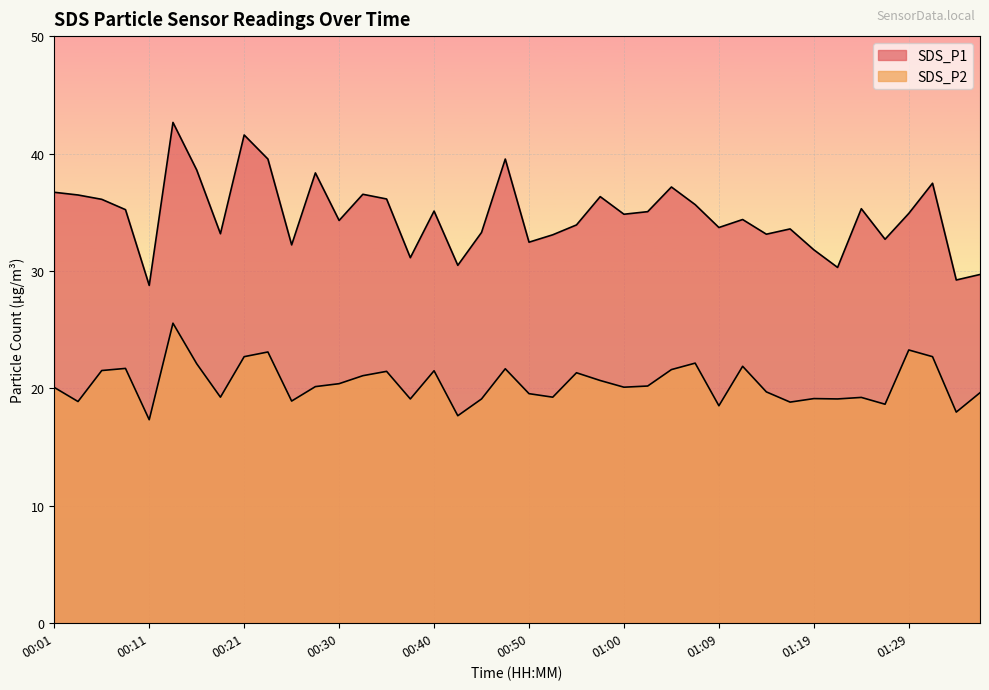

Reading right to left, list all the values displayed in this chart.

SDS_P1: 01:36=29.7	01:34=29.2	01:31=37.5	01:29=34.9	01:26=32.7	01:24=35.3	01:21=30.3	01:19=31.8	01:17=33.6	01:14=33.1	01:12=34.4	01:09=33.7	01:07=35.6	01:04=37.1	01:02=35.0	01:00=34.8	00:57=36.3	00:55=33.9	00:52=33.1	00:50=32.5	00:47=39.5	00:45=33.3	00:42=30.5	00:40=35.1	00:38=31.1	00:35=36.1	00:33=36.5	00:30=34.3	00:28=38.4	00:25=32.2	00:23=39.5	00:21=41.6	00:18=33.2	00:16=38.6	00:13=42.6	00:11=28.8	00:08=35.2	00:06=36.1	00:03=36.5	00:01=36.7
SDS_P2: 01:36=19.6	01:34=18.0	01:31=22.7	01:29=23.3	01:26=18.6	01:24=19.2	01:21=19.1	01:19=19.1	01:17=18.8	01:14=19.7	01:12=21.9	01:09=18.5	01:07=22.1	01:04=21.6	01:02=20.2	01:00=20.1	00:57=20.7	00:55=21.3	00:52=19.2	00:50=19.6	00:47=21.7	00:45=19.1	00:42=17.7	00:40=21.5	00:38=19.1	00:35=21.4	00:33=21.1	00:30=20.4	00:28=20.1	00:25=18.9	00:23=23.1	00:21=22.7	00:18=19.2	00:16=22.1	00:13=25.6	00:11=17.3	00:08=21.7	00:06=21.5	00:03=18.9	00:01=20.1